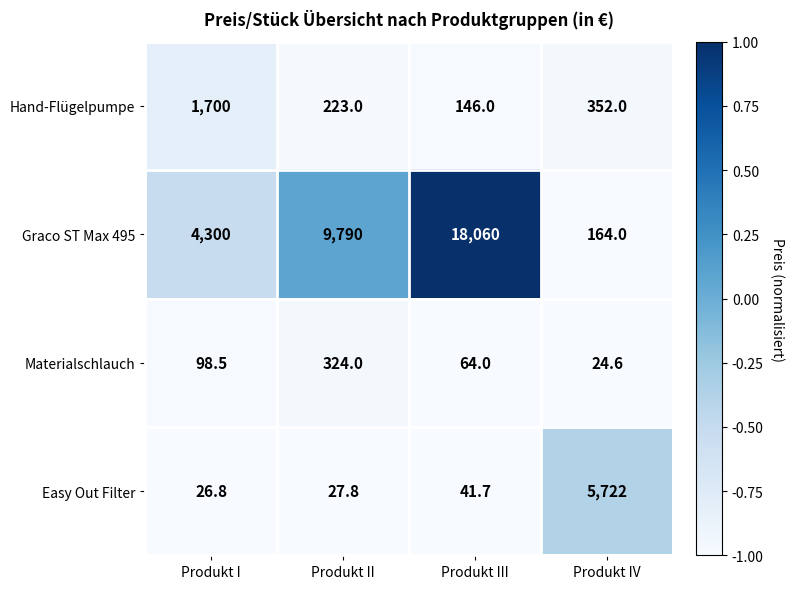

Where is Easy Out Filter nearest to the value 2874?

Produkt III